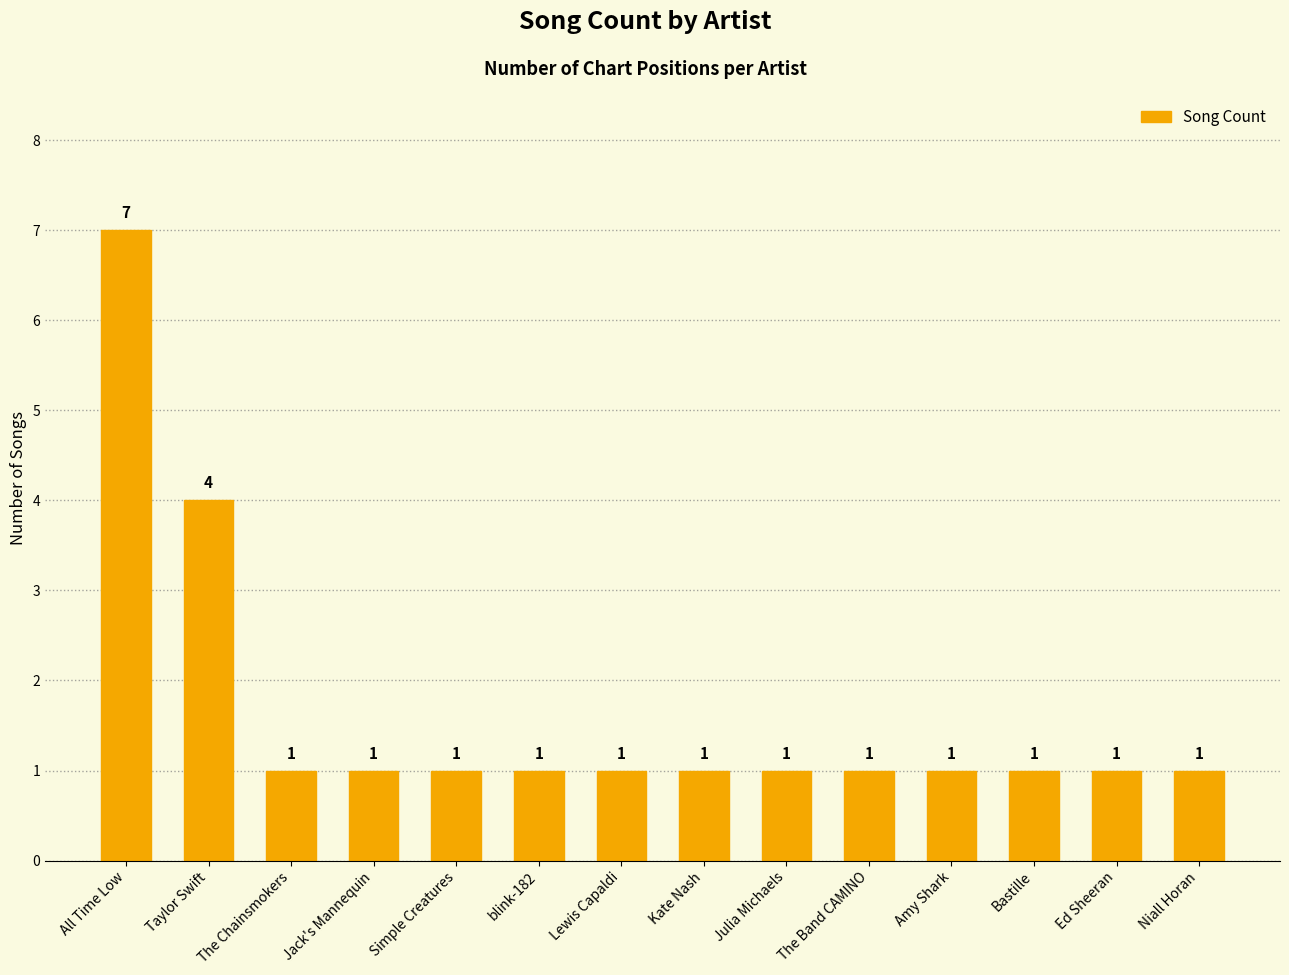

Reading right to left, list all the values displayed in this chart.

1	1	1	1	1	1	1	1	1	1	1	1	4	7